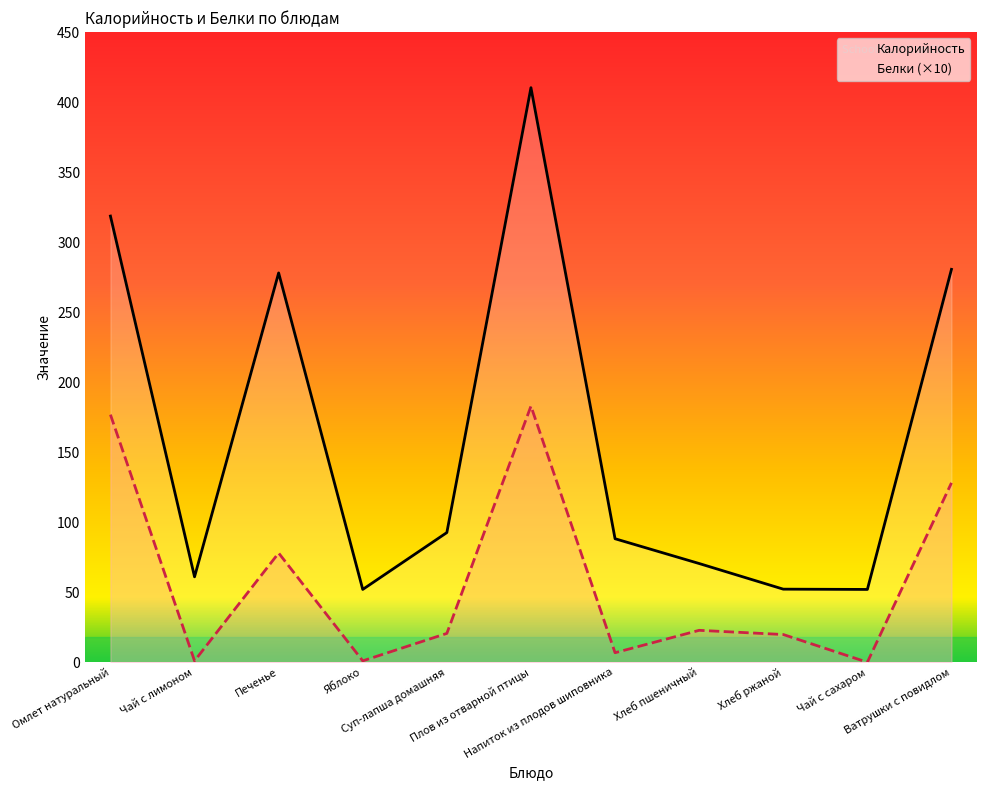

In Калорийность, how many points are lower than both neighbors (excluding endpoints)?

3